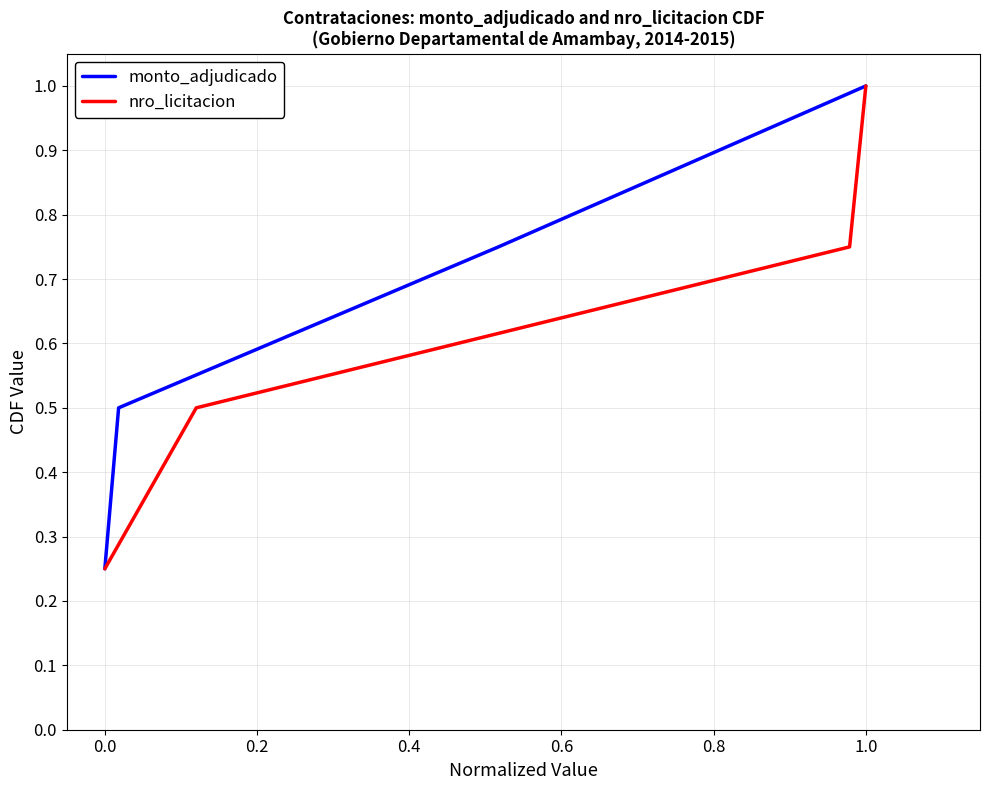

Is it true that nro_licitacion equals 0.4 at 0.0?

False